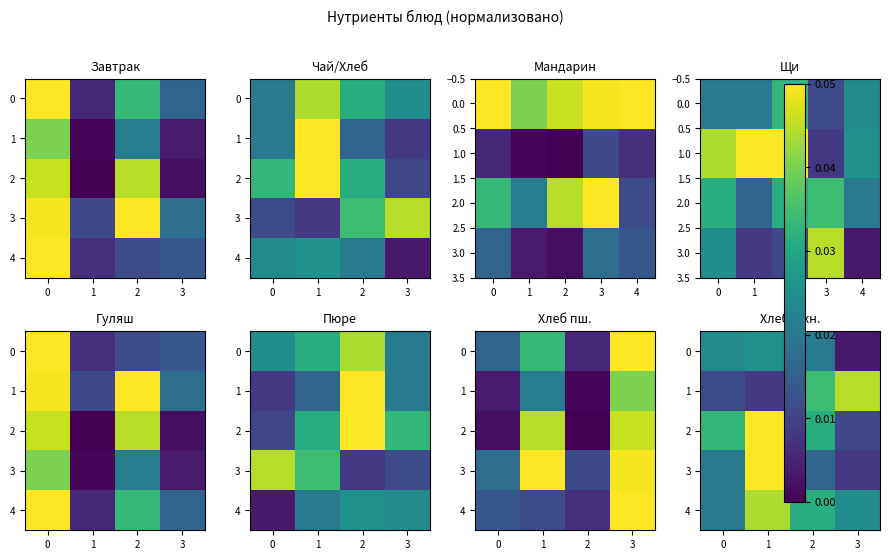

The value of row_3 at 2 is 0.3. True or false?

False